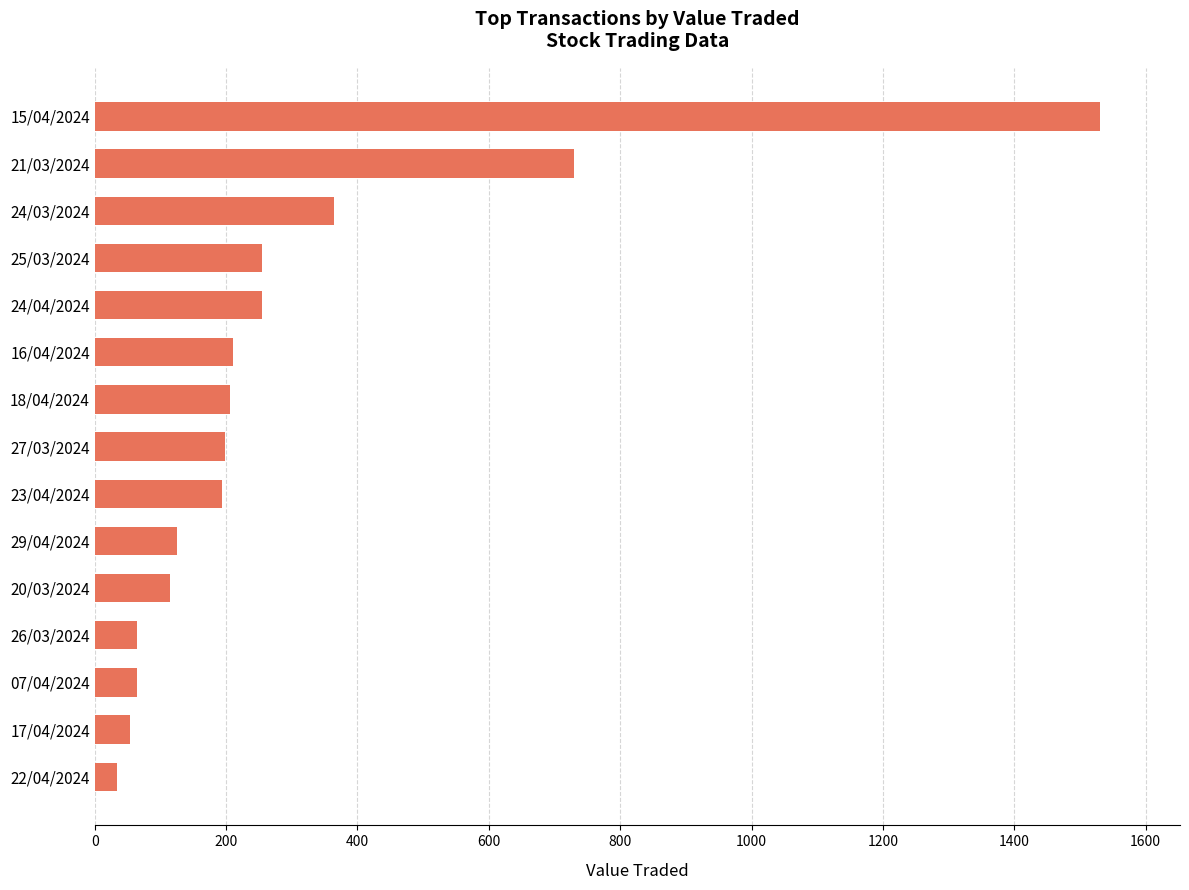

Which category has the highest value across all series?

15/04/2024